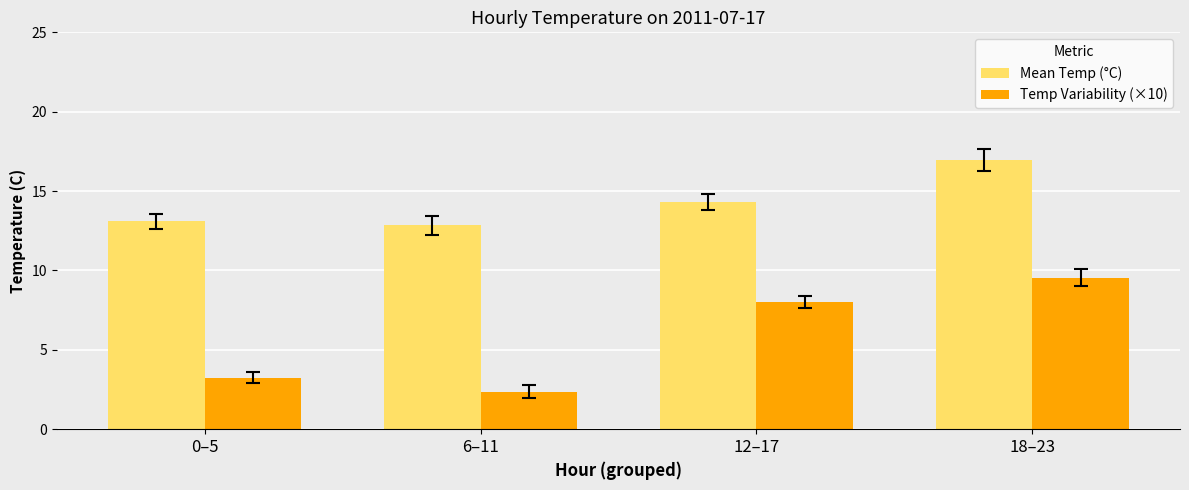

Is the value of Mean Temp (°C) at 12–17 greater than the value of Temp Variability (×10) at 12–17?

Yes